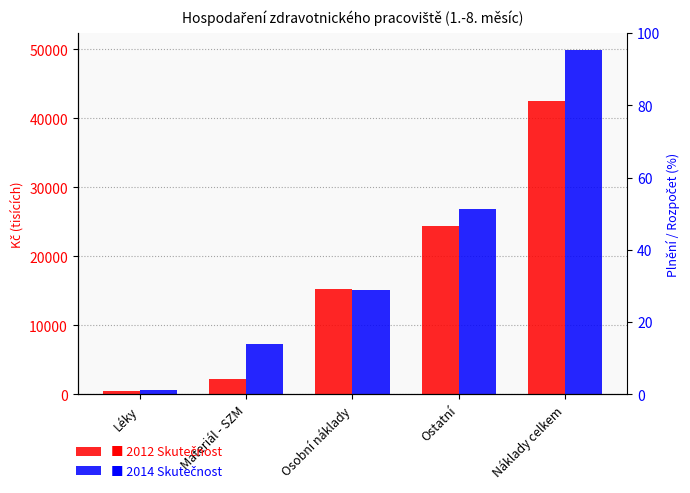

How many data points in 2012 Skutečnost are above 15288?

3